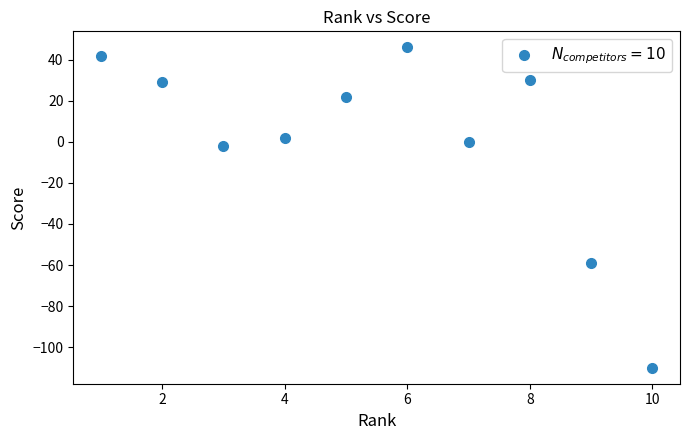

What Y value in the scatter plot is closest to -32?

-59